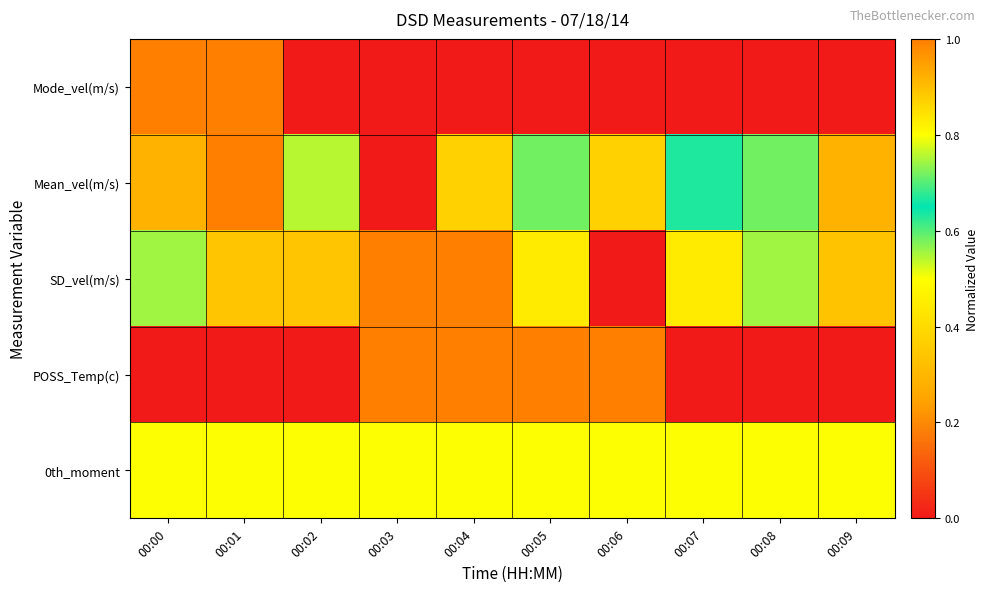

At 00:05, list the series in order from largest to smallest.

POSS_Temp(c), Mean_vel(m/s), 0th_moment, SD_vel(m/s), Mode_vel(m/s)